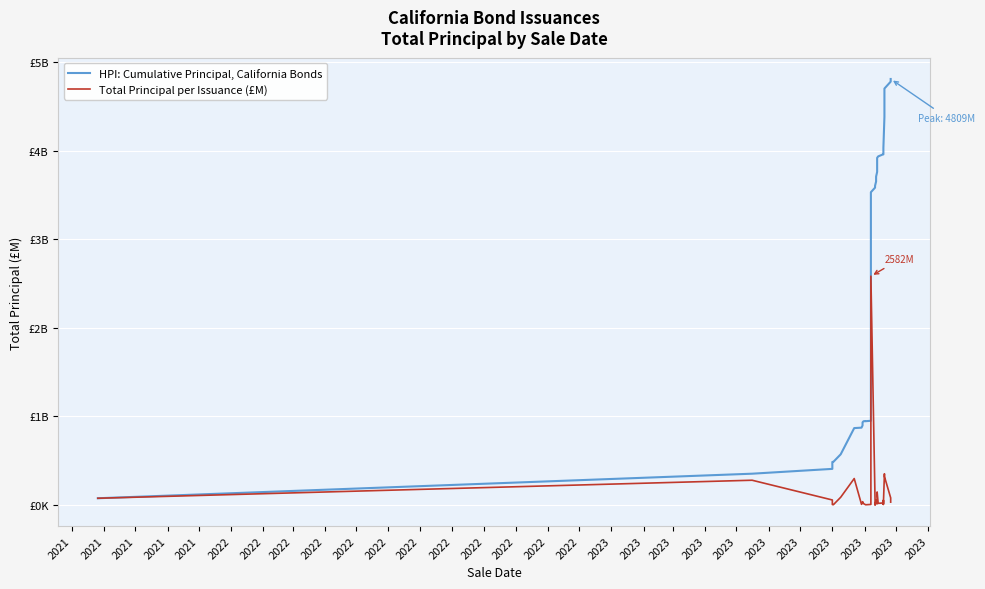

Which series has the largest total across all categories?

HPI: Cumulative Principal, California Bonds